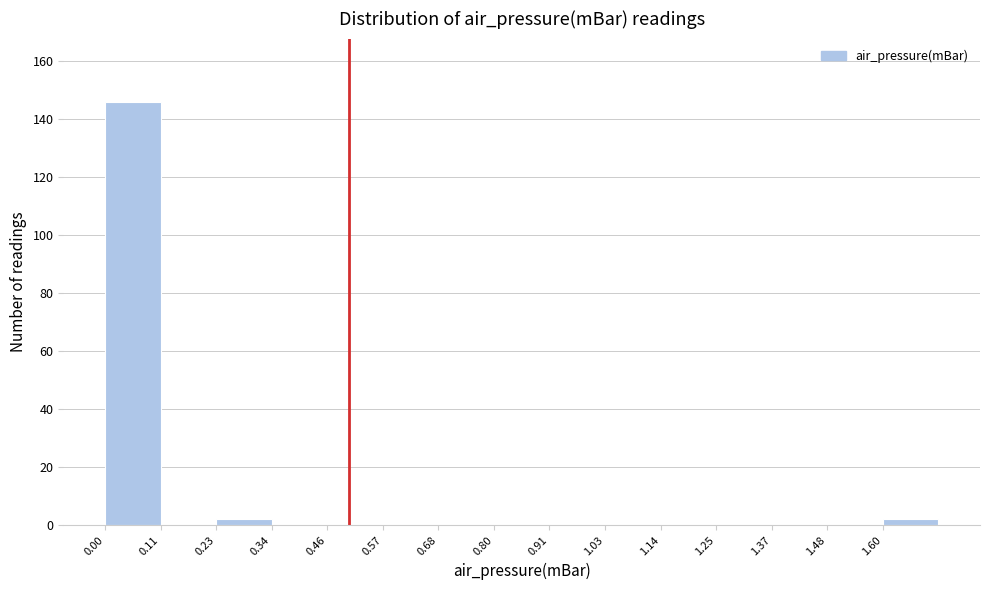

Reading left to right, transcribe this chart: for each bar, give the range it covers on the x-axis and its height. Neither the bar edges nor the heights are printed on the chart, so give them approximately, as read against the axes.

0.000 to 0.114: 146
0.114 to 0.228: 0
0.228 to 0.342: 2
0.342 to 0.456: 0
0.456 to 0.570: 0
0.570 to 0.684: 0
0.684 to 0.798: 0
0.798 to 0.912: 0
0.912 to 1.026: 0
1.026 to 1.140: 0
1.140 to 1.254: 0
1.254 to 1.368: 0
1.368 to 1.482: 0
1.482 to 1.596: 0
1.596 to 1.710: 2